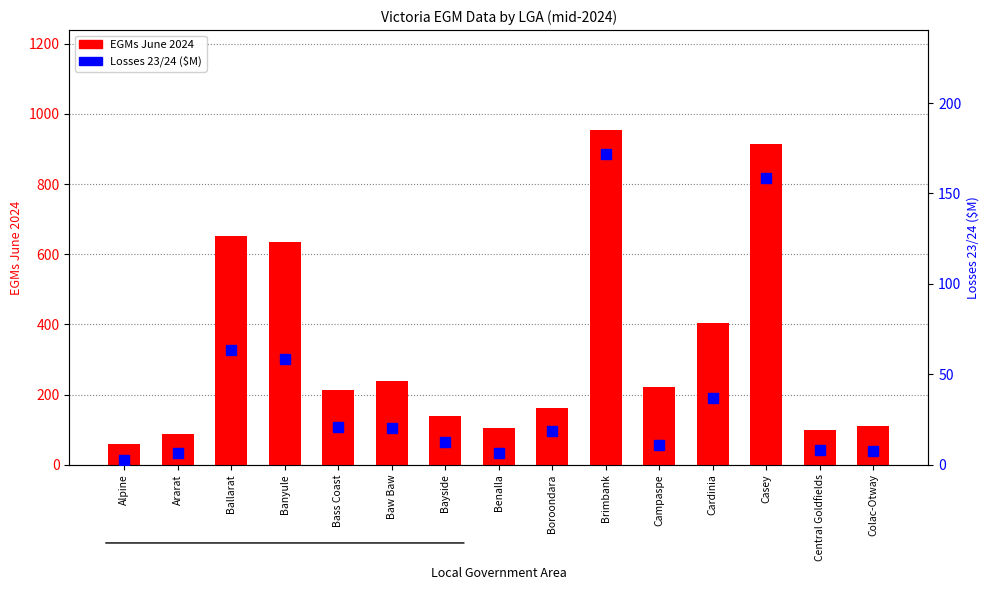

Reading left to right, extract all data points from this chart.

EGMs June 2024: 58.0	88.0	652.0	635.0	213.0	238.0	138.0	105.0	162.0	953.0	221.0	405.0	913.0	99.0	110.0
Losses 23/24 ($M): 2.9	6.3	63.6	58.6	20.6	20.4	12.4	6.3	18.8	171.7	11.1	36.8	158.4	8.3	7.7